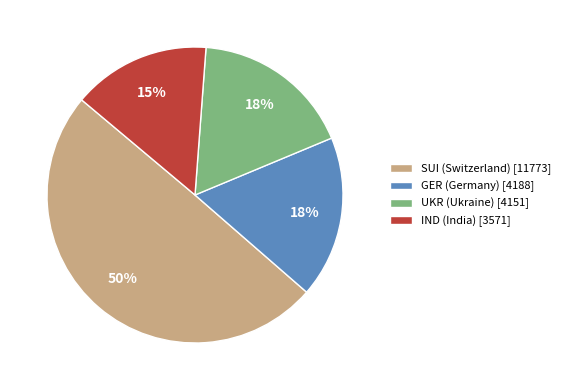

Approximately how many times larger is the value at GER (Germany) [4188] compared to SUI (Switzerland) [11773]?

0.4